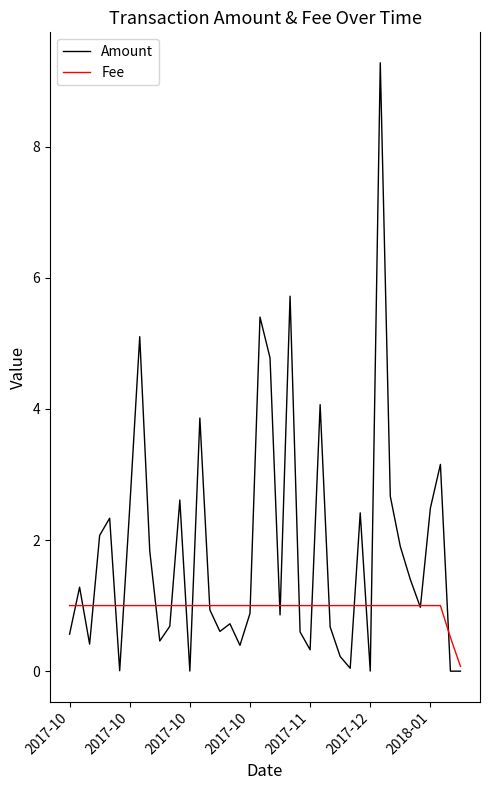

Which series has the largest total across all categories?

Amount